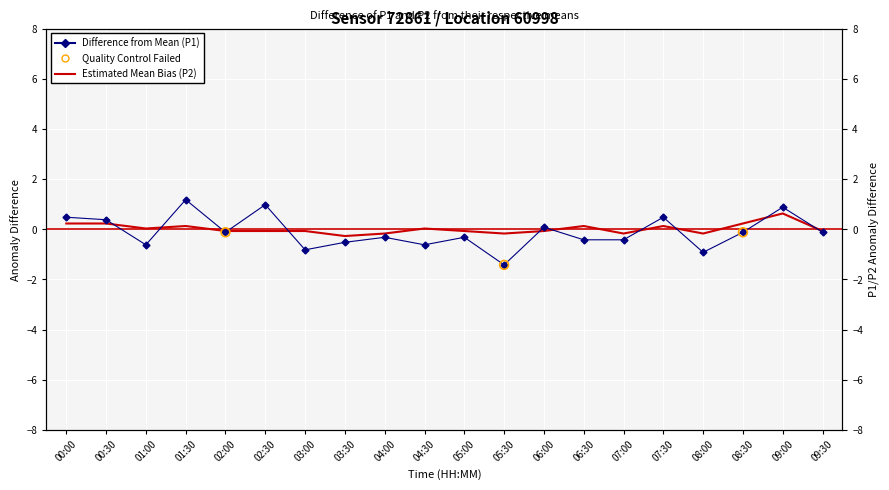

Which series has the largest total across all categories?

P2